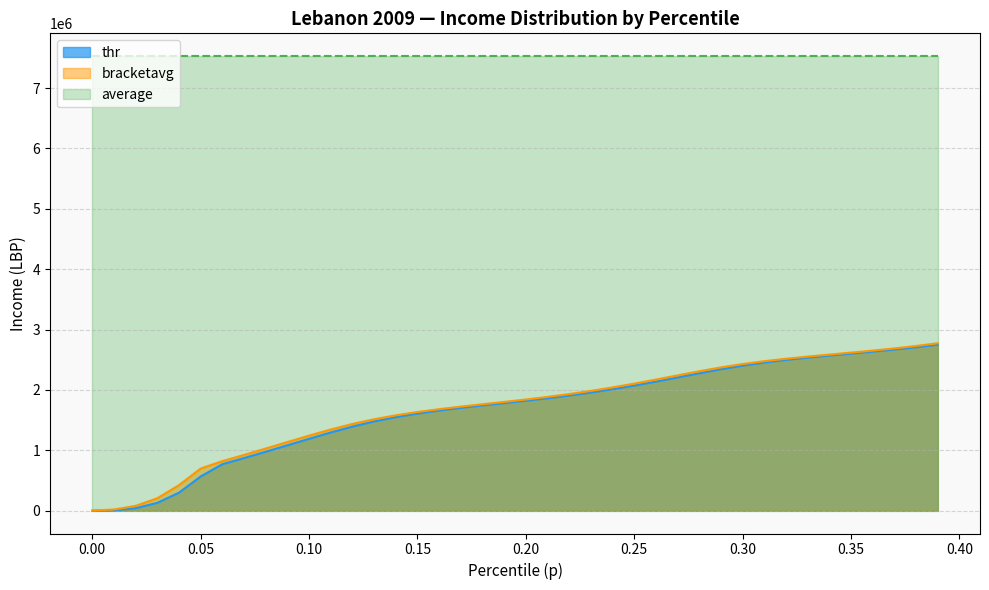

True or false: bracketavg and average intersect in this chart.

False